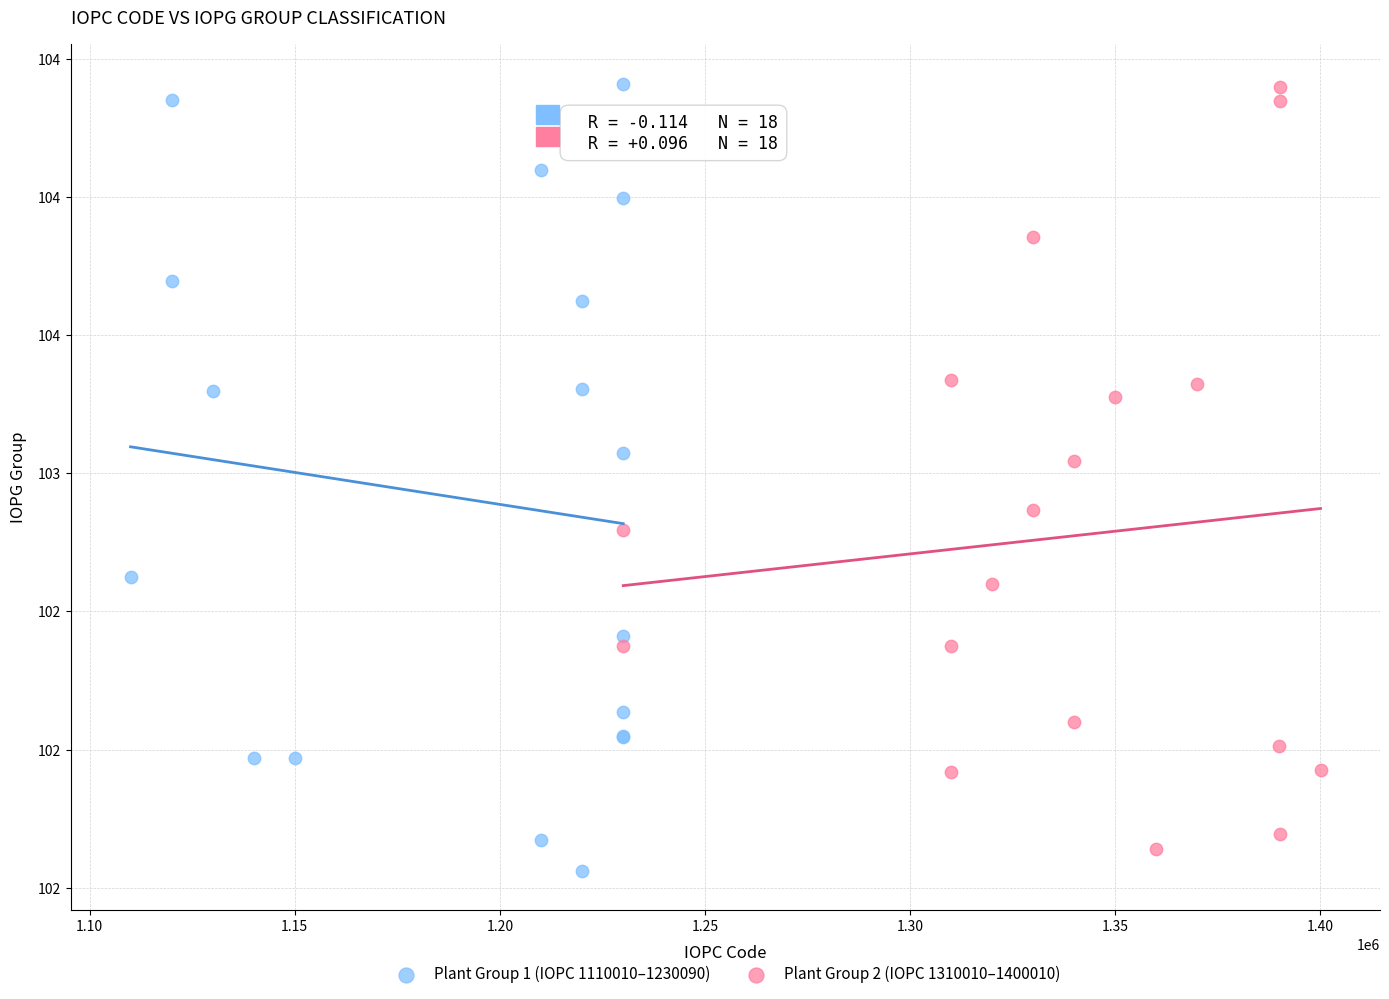

Which series reaches the minimum Y coordinate?

Plant Group 1 (IOPC 1110010–1230090)